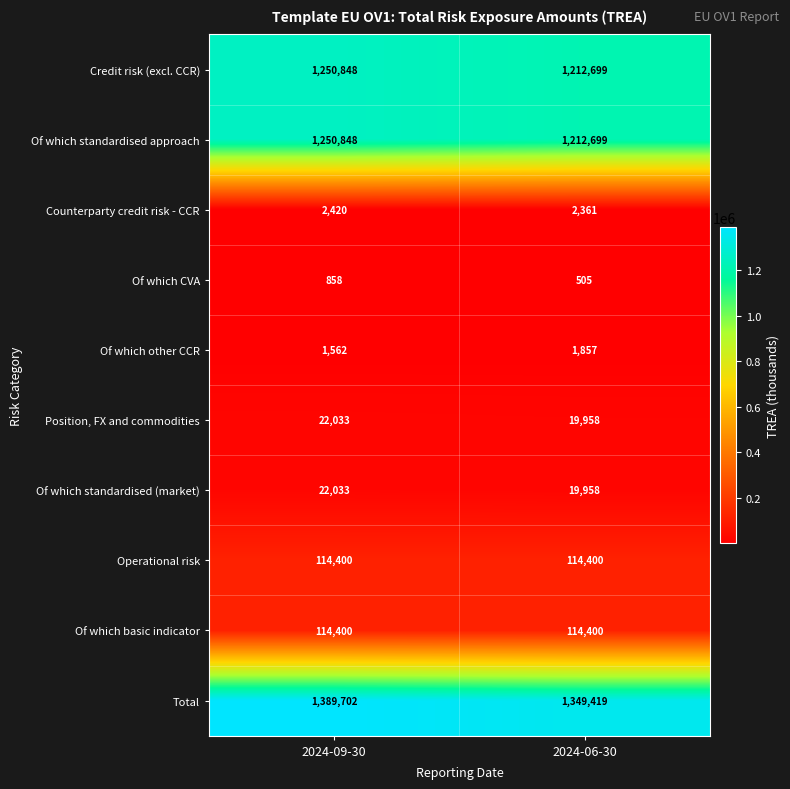

Which series changed the most between 2024-09-30 and 2024-06-30?

Total